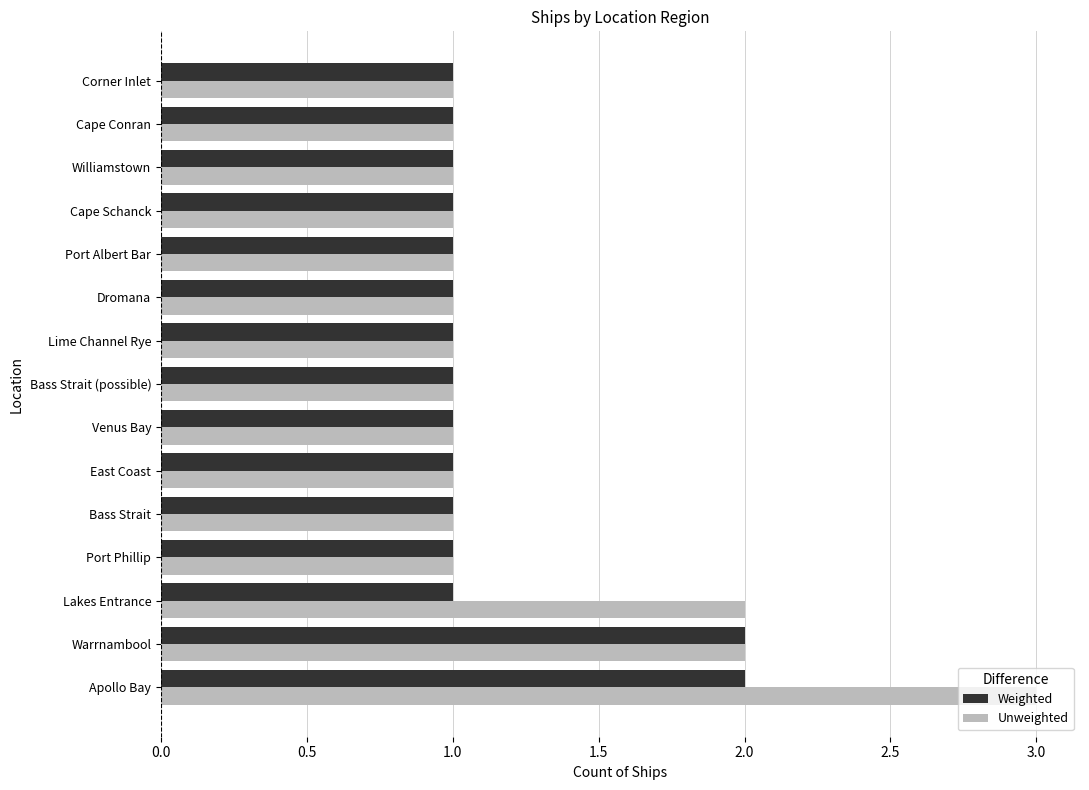

List the series in order of their overall mean, lowest first.

Weighted, Unweighted